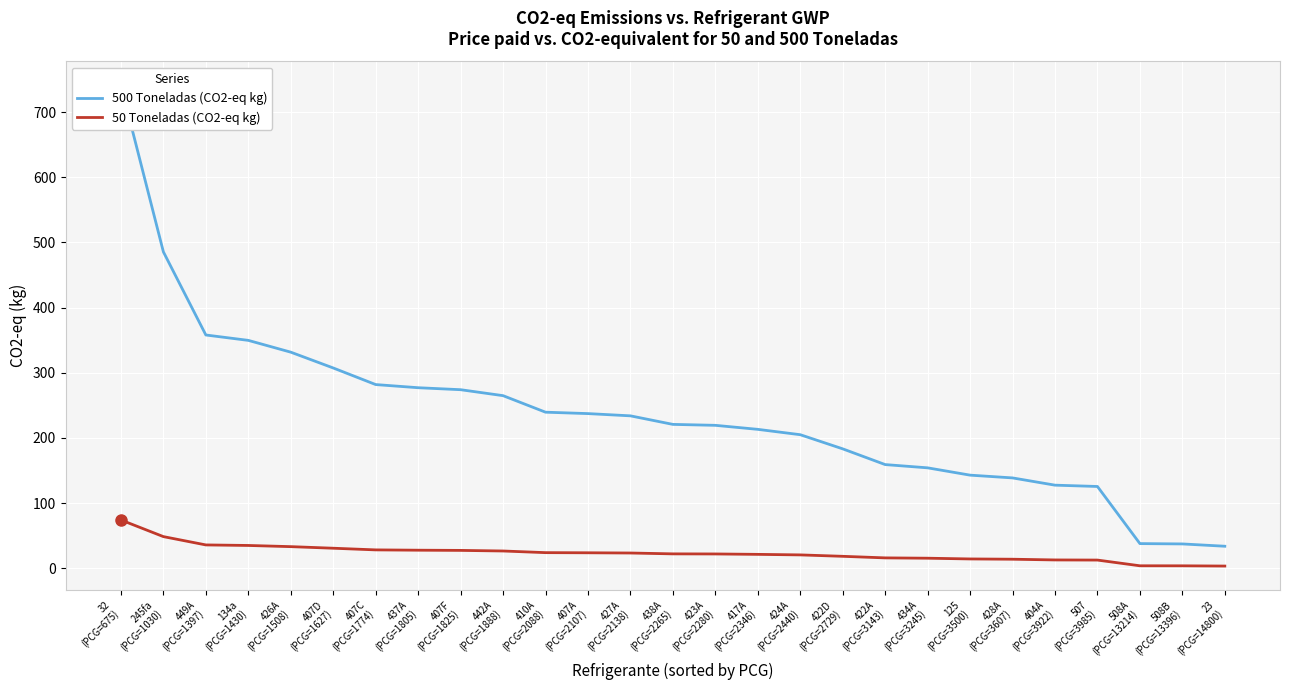

True or false: 50 Toneladas (CO2-eq kg) has more than 1 interior local peaks.

False